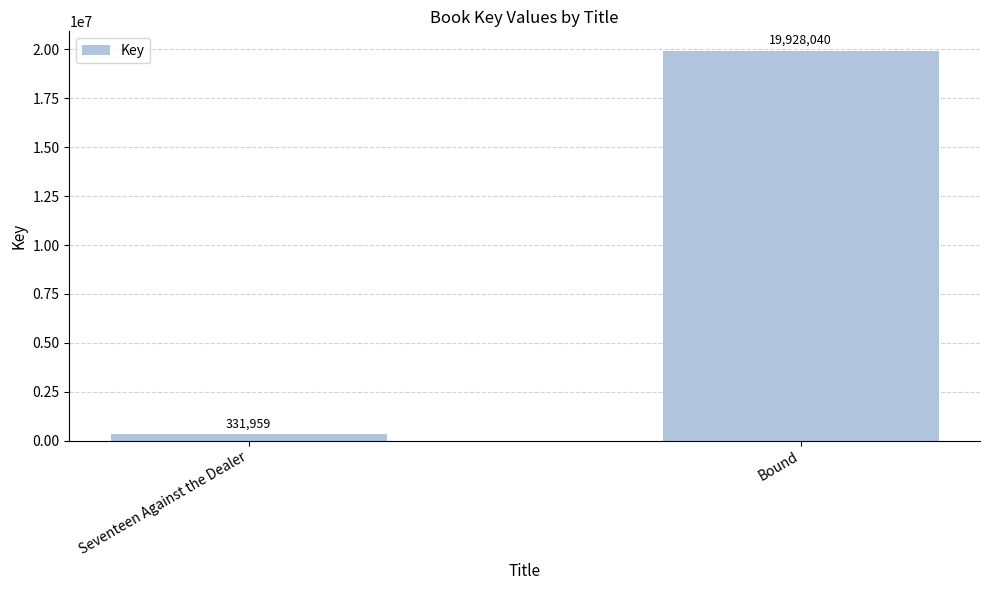

Does the chart contain stacked bars?

No